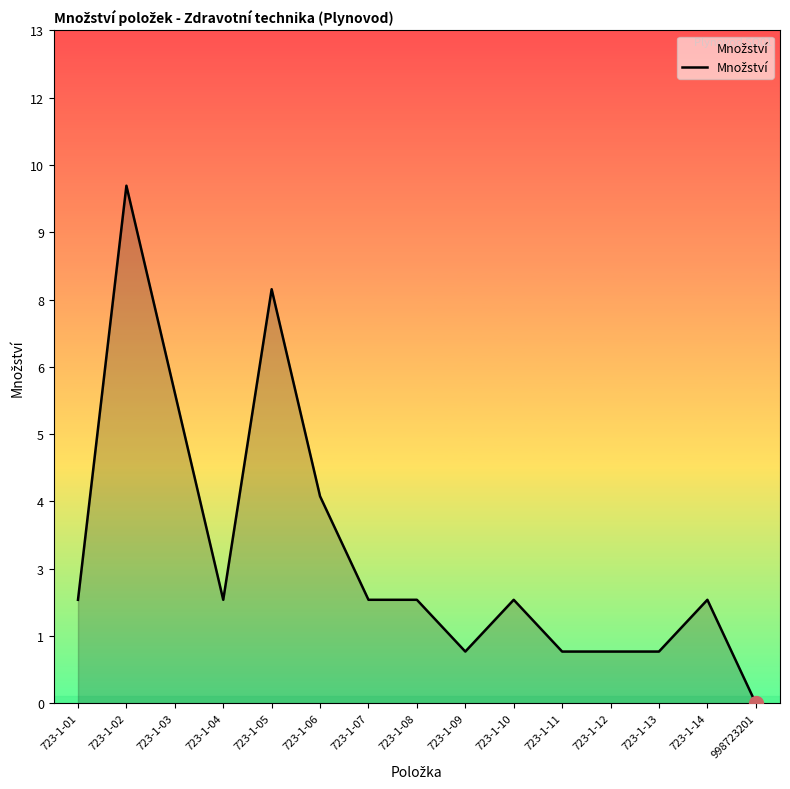

What is the change in value from 723-1-05 to 723-1-13?

-7